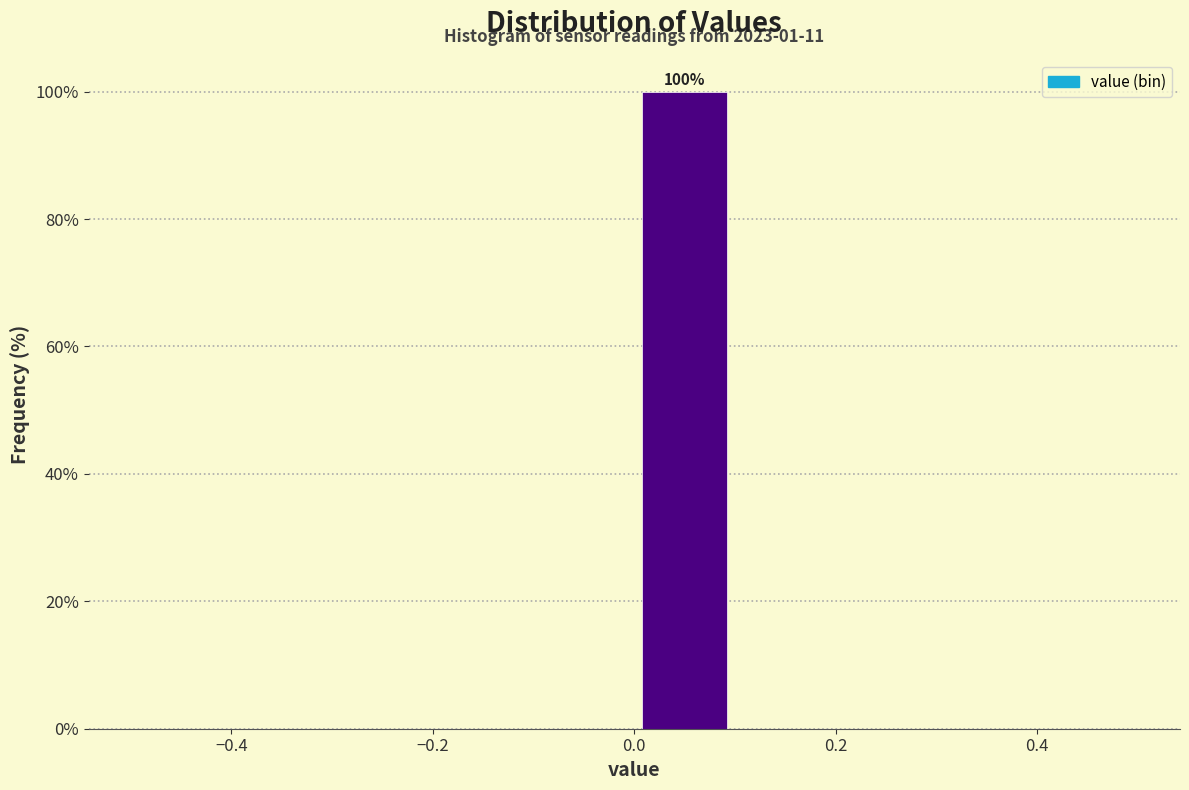

Over which range of the x-axis is the bar tallest?

0.0 to 0.1